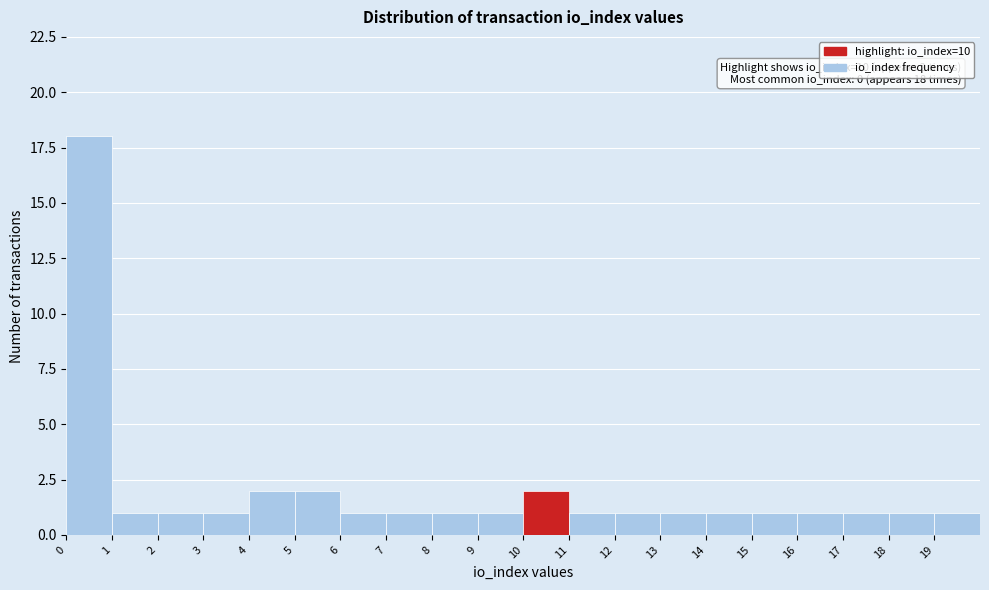

Over which range of the x-axis is the bar tallest?

0 to 1